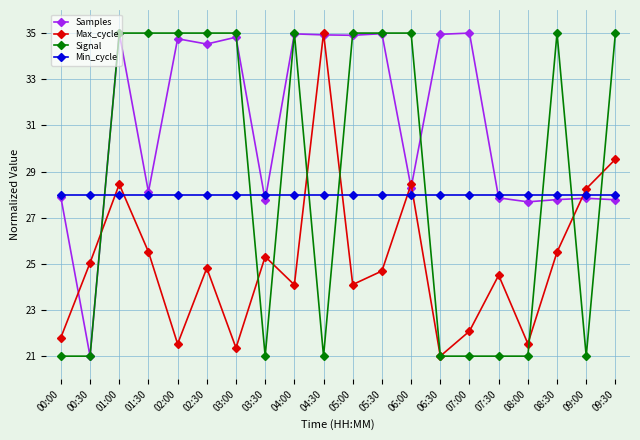

What is the difference between the maximum and minimum values in the Max_cycle series?

14.0